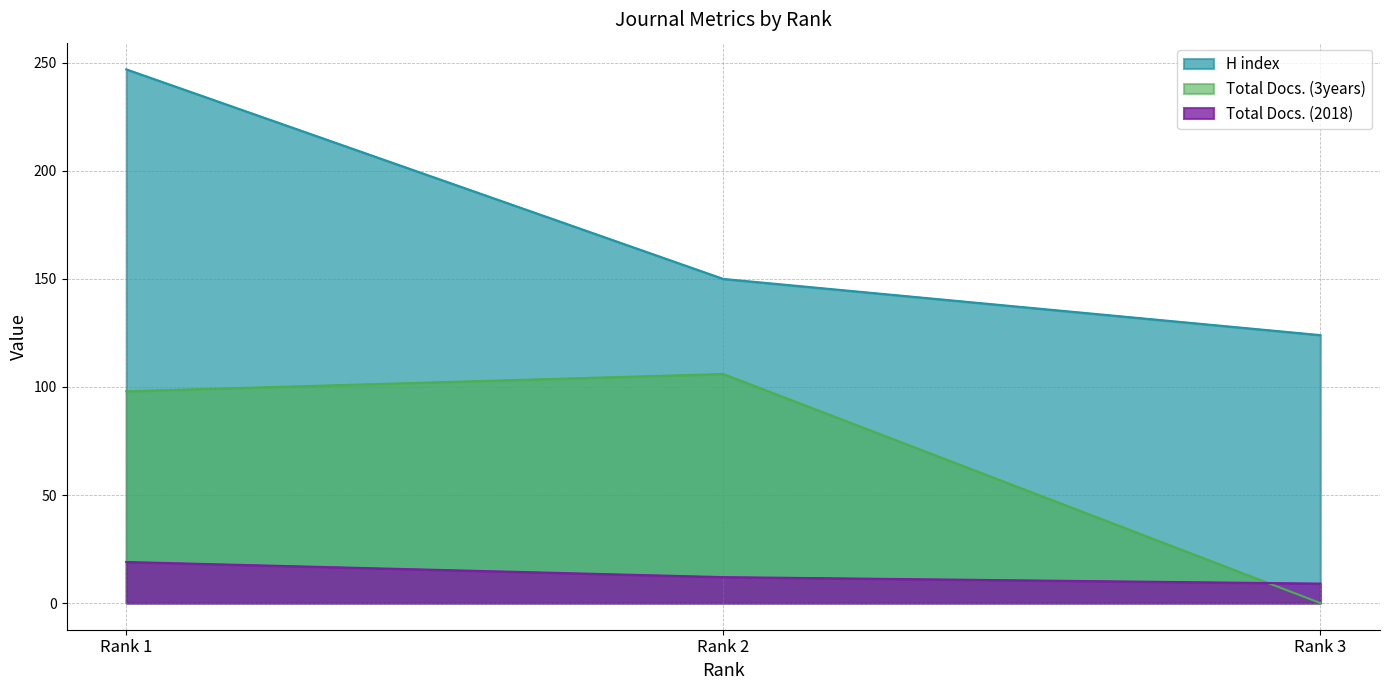

Which series has the widest spread of values?

H index